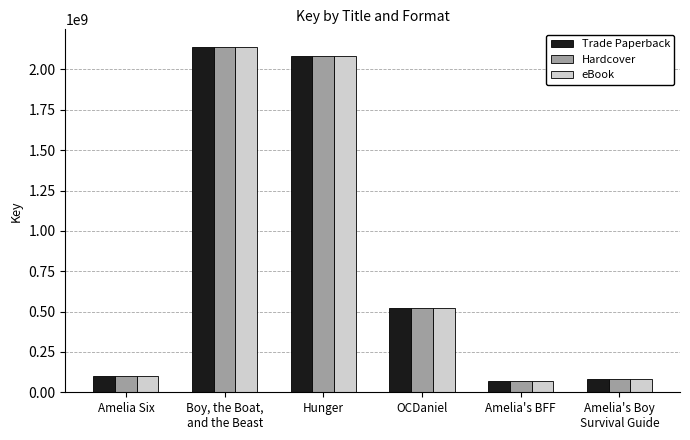

How many bars are there in each group?

3